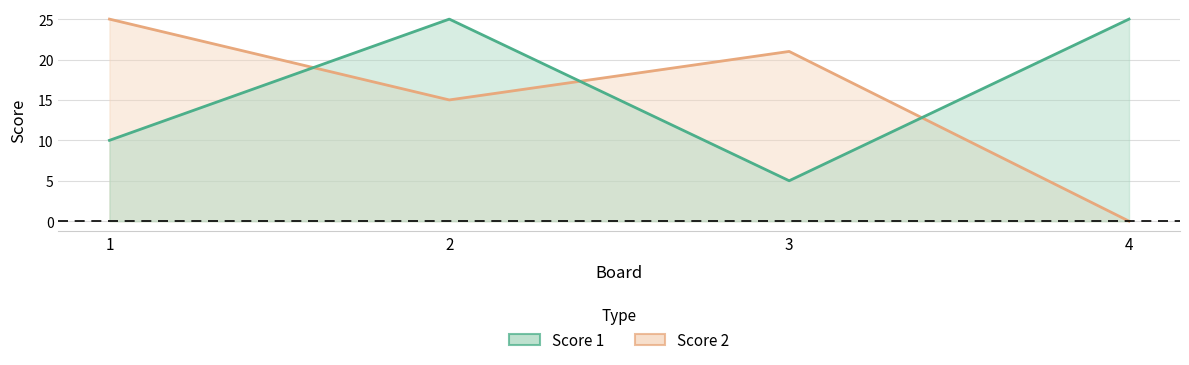

Count the number of categories in the chart.

4